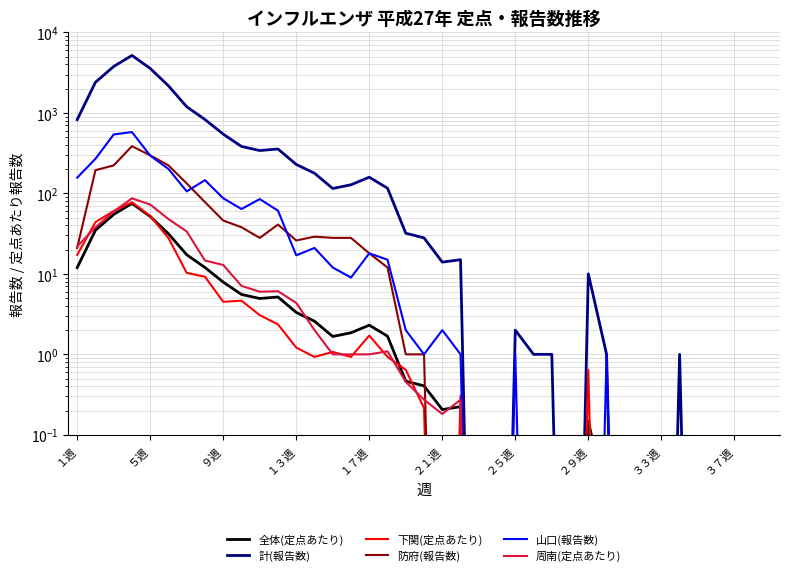

The 周南(定点あたり) series shows 21.9 at １週. True or false?

True